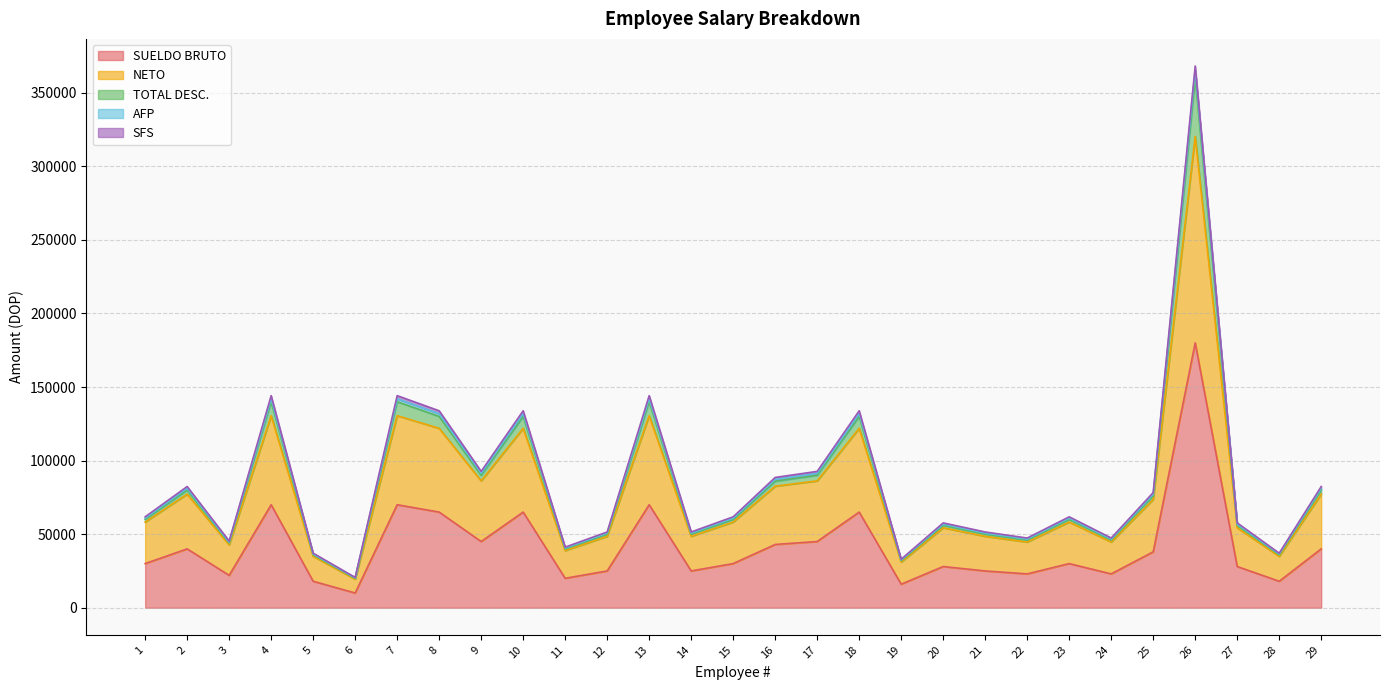

True or false: SUELDO BRUTO and NETO cross at least once.

False